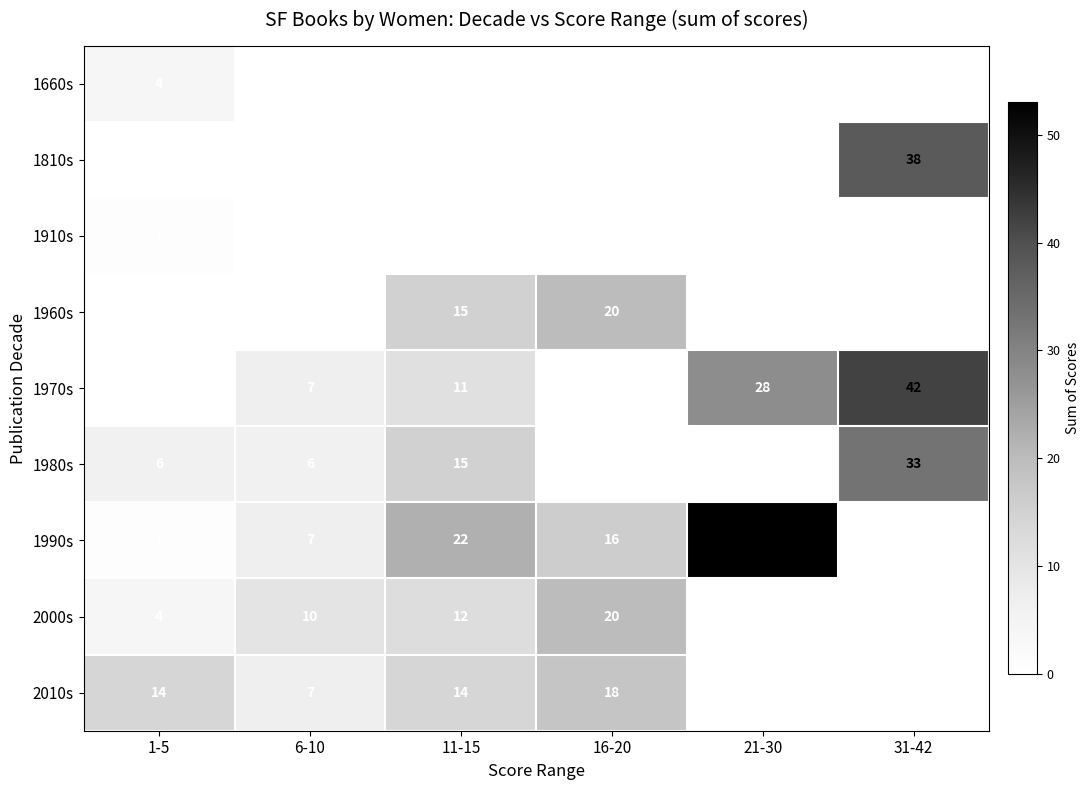

At how many categories does at least one series exceed 30?

2